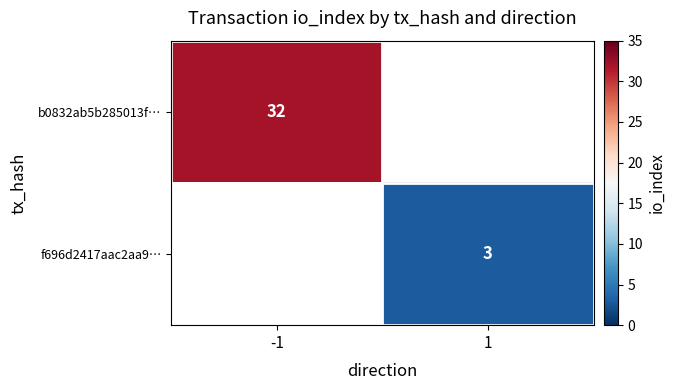

True or false: f696d2417aac2aa9… has a value of 3 at 1.

True